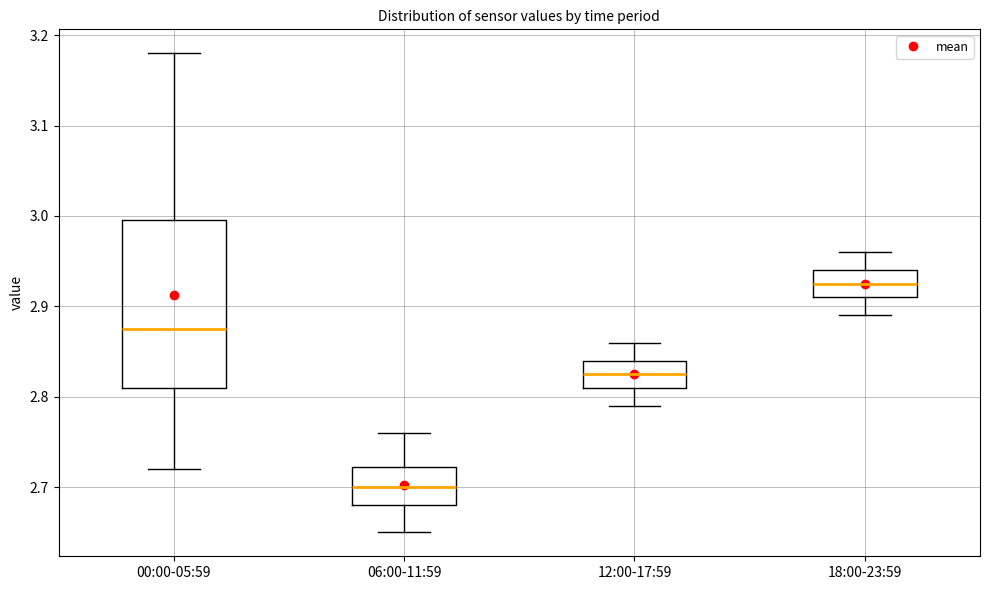

Which box is the tallest, from its lower edge to its upper edge?

00:00-05:59